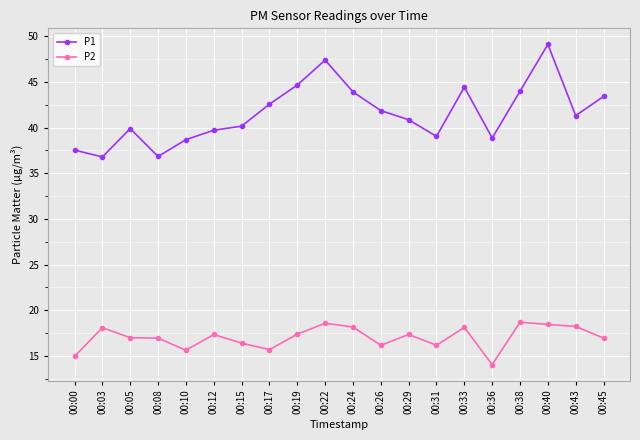

Which series has the largest total across all categories?

P1